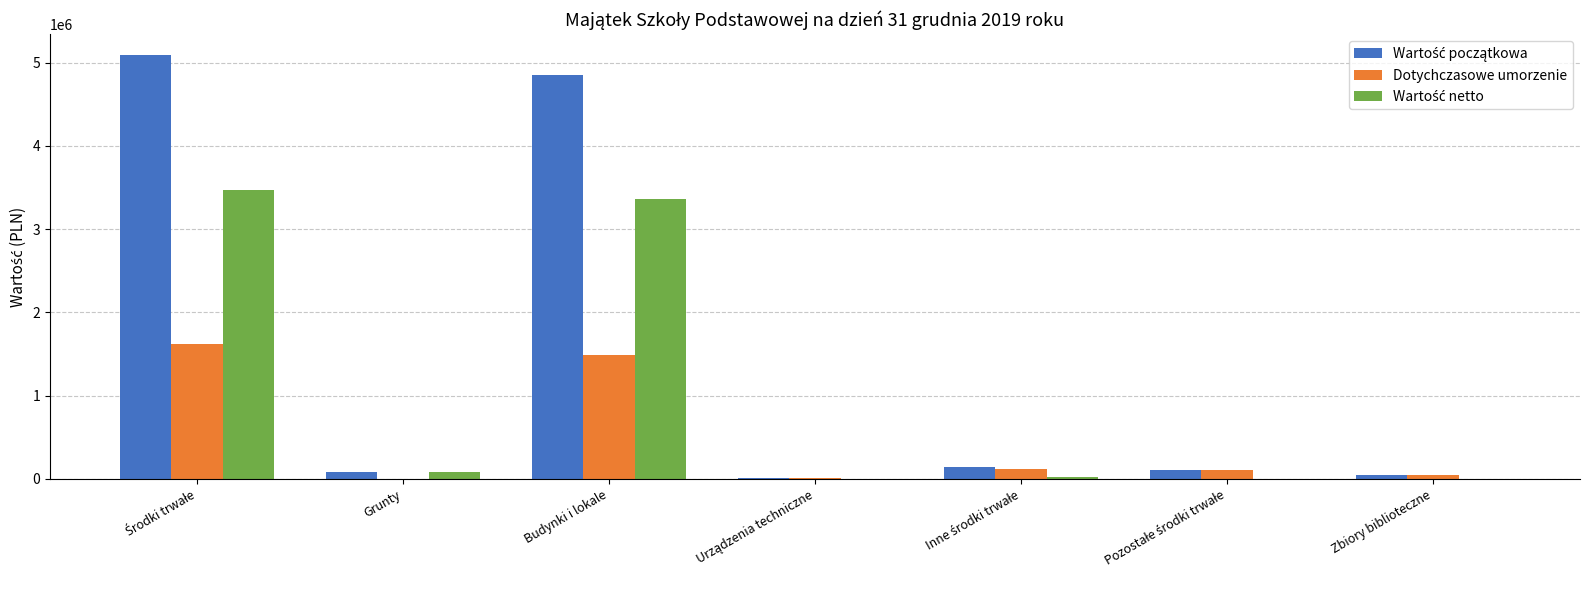

True or false: Wartość początkowa has a value of 108679.5 at Grunty.

False